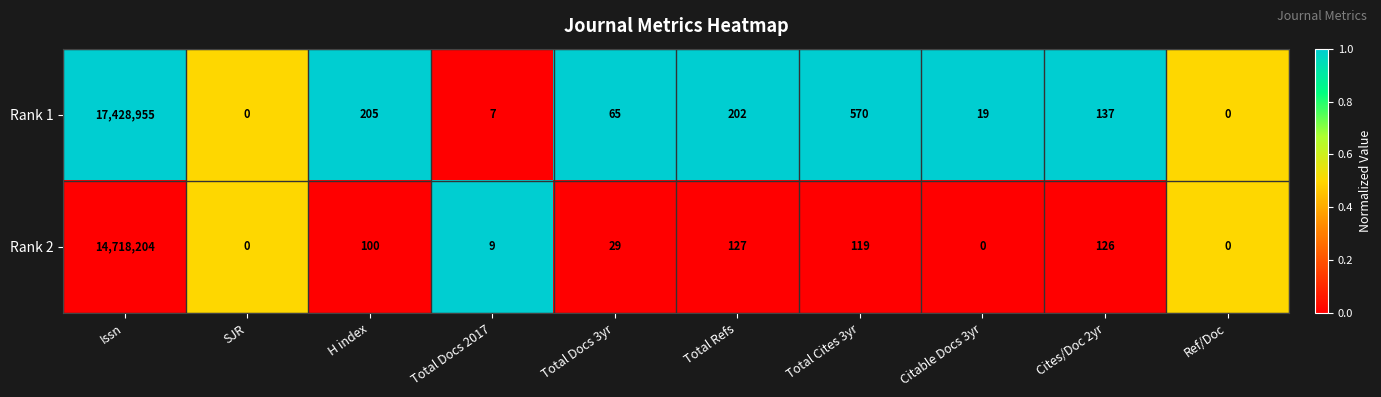

At Total Refs, list the series in order from smallest to largest.

Rank 2, Rank 1